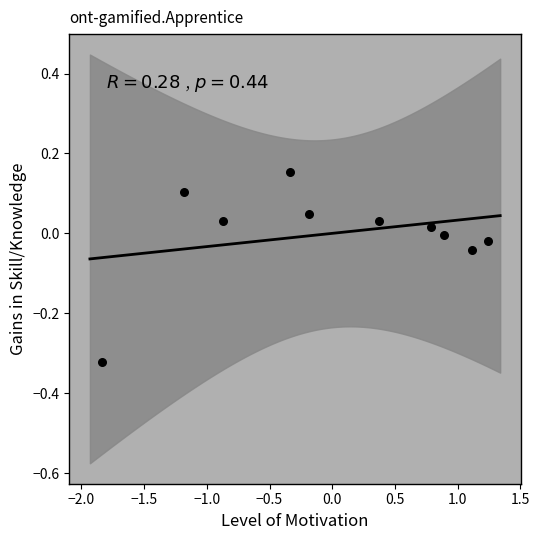

What is the range of X values (max minus min)?

3.1